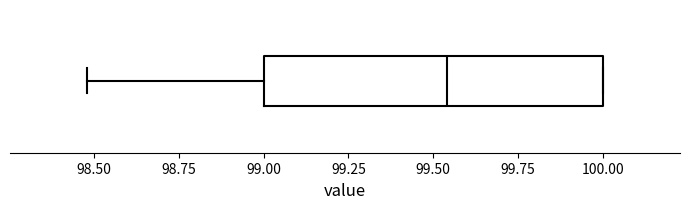

Where does the median line of the box sit on the x-axis? The values are not printed on the chart, so give them approximately, as read against the axis.

99.55